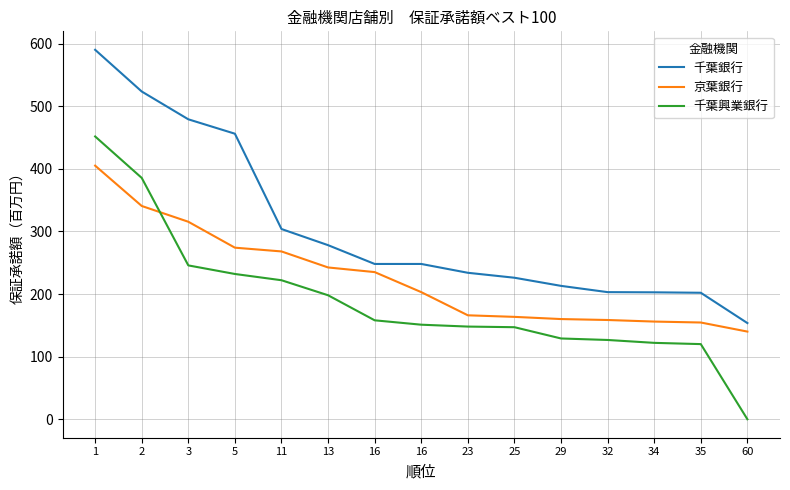

Is it true that 千葉興業銀行 equals 222.0 at 11?

True